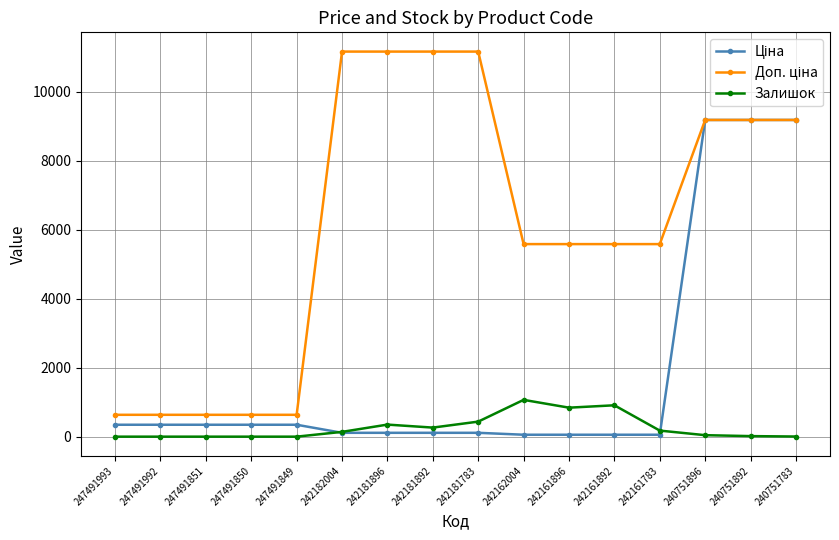

At how many categories does at least one series exceed 4392?

11